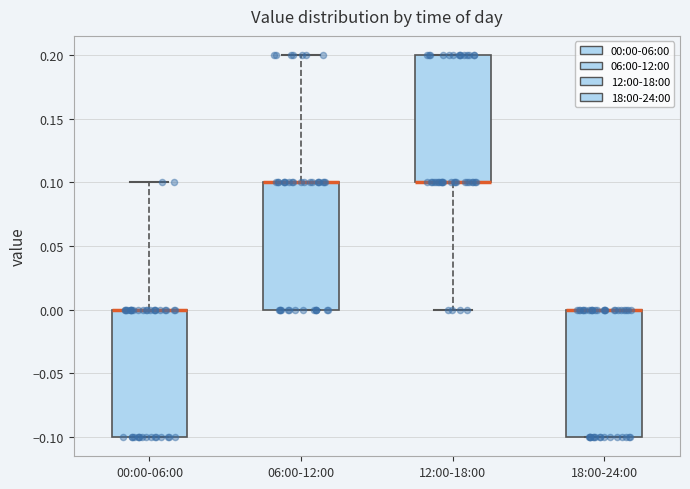

Where is the upper edge of the box for 00:00-06:00 on the y-axis? The values are not printed on the chart, so give them approximately, as read against the axis.

0.0